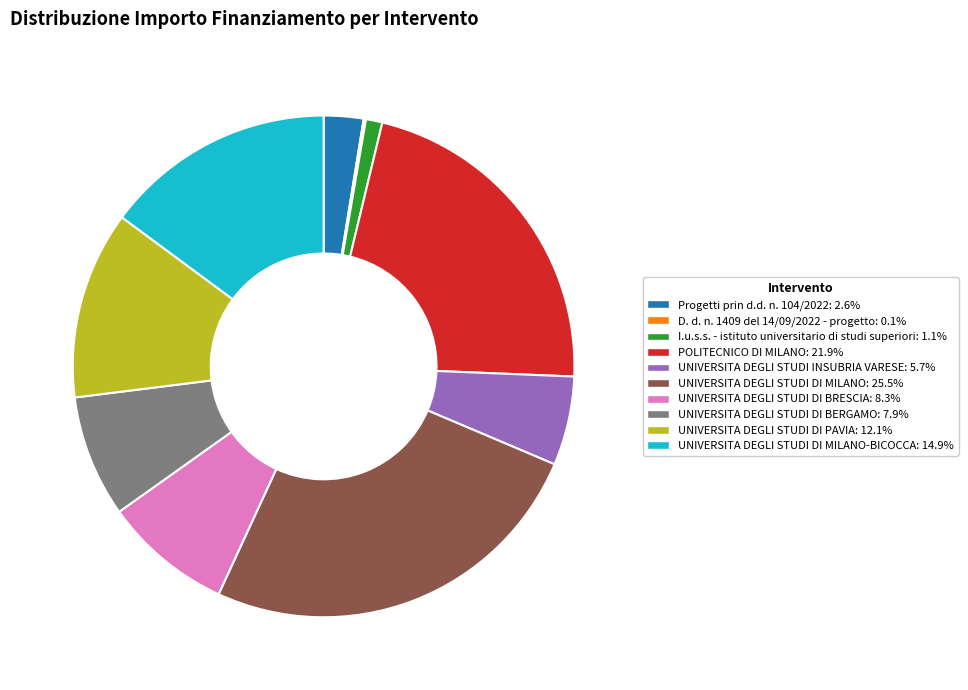

Is there any slice that represents more than half of the pie?

No